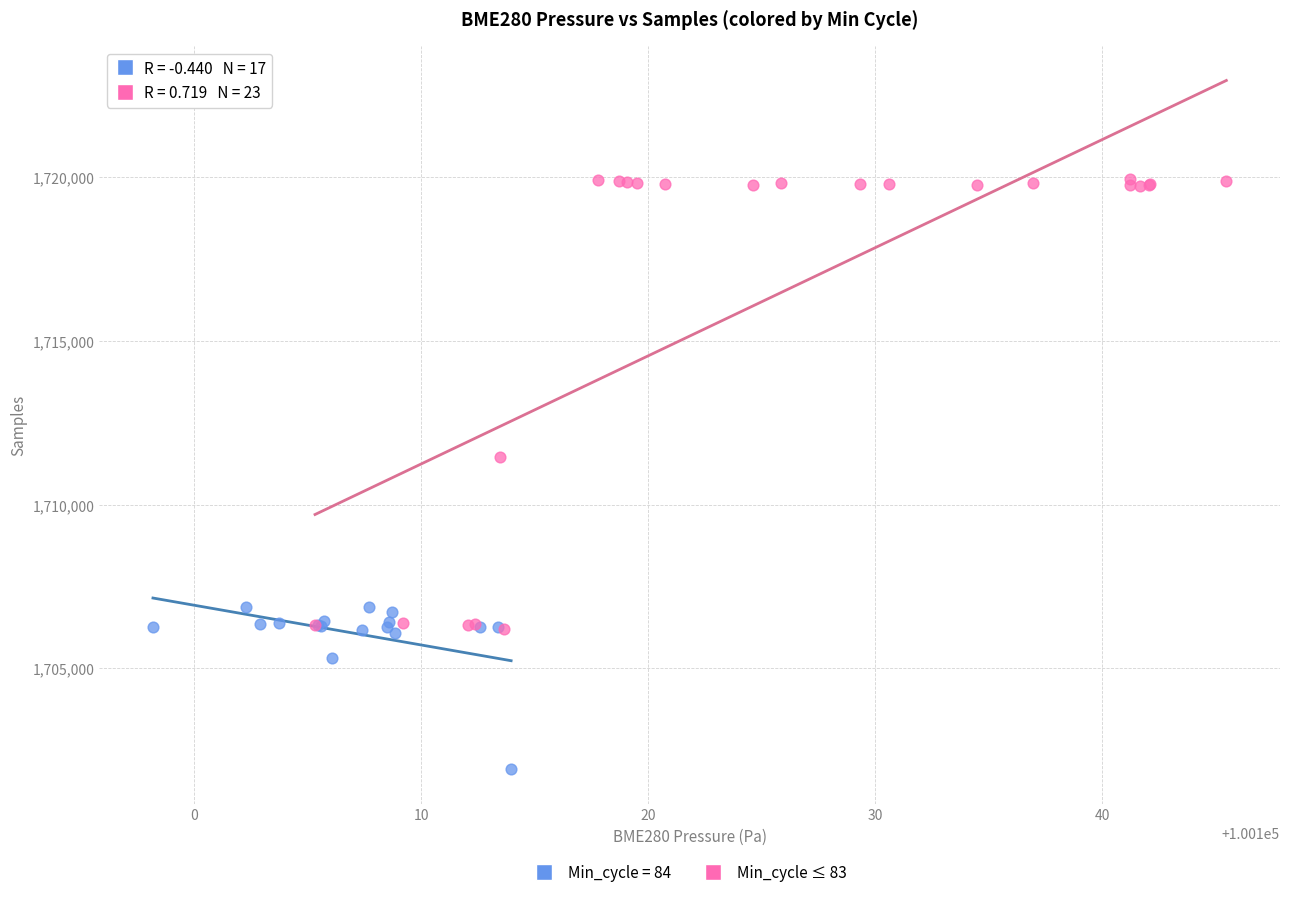

Which series has the largest Y range (max minus min)?

Min_cycle ≤ 83